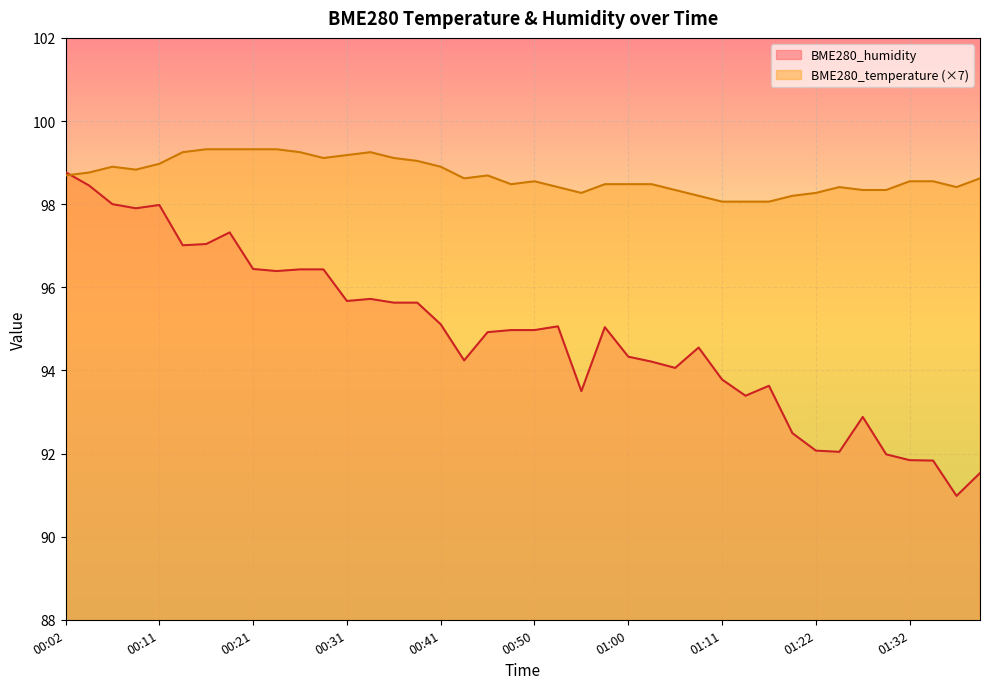

How many series are shown in this chart?

2